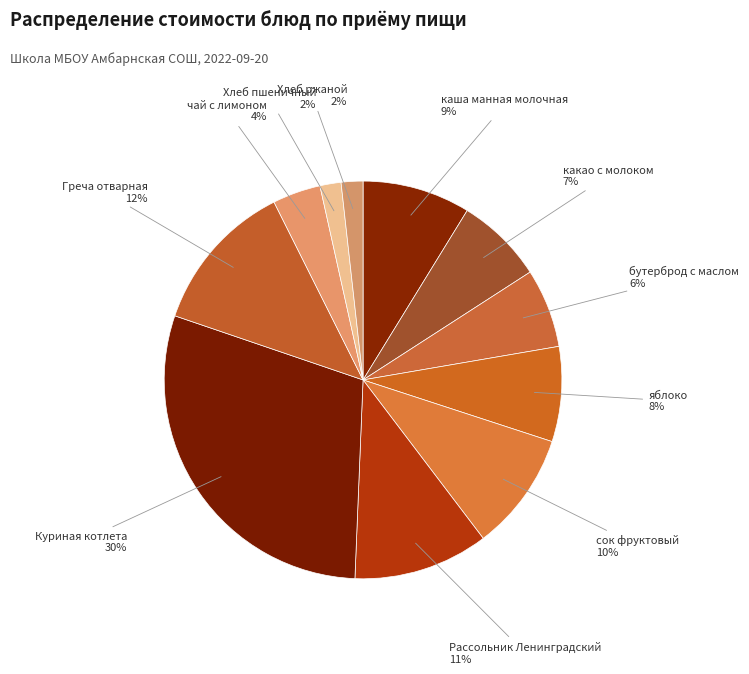

The Греча отварная slice represents 19% of the pie. True or false?

False